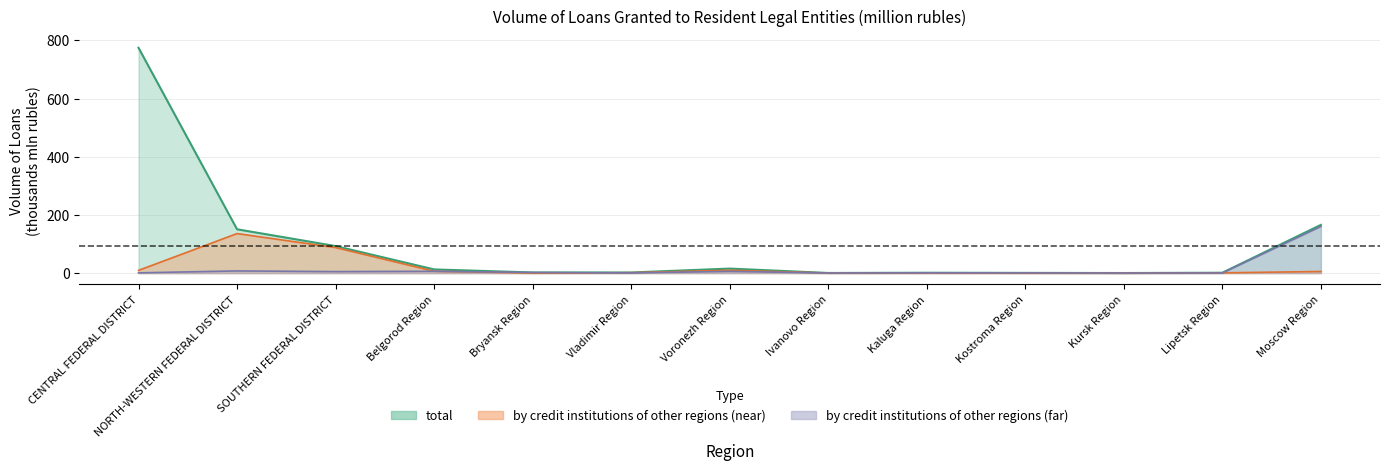

How many categories are shown in the chart?

13